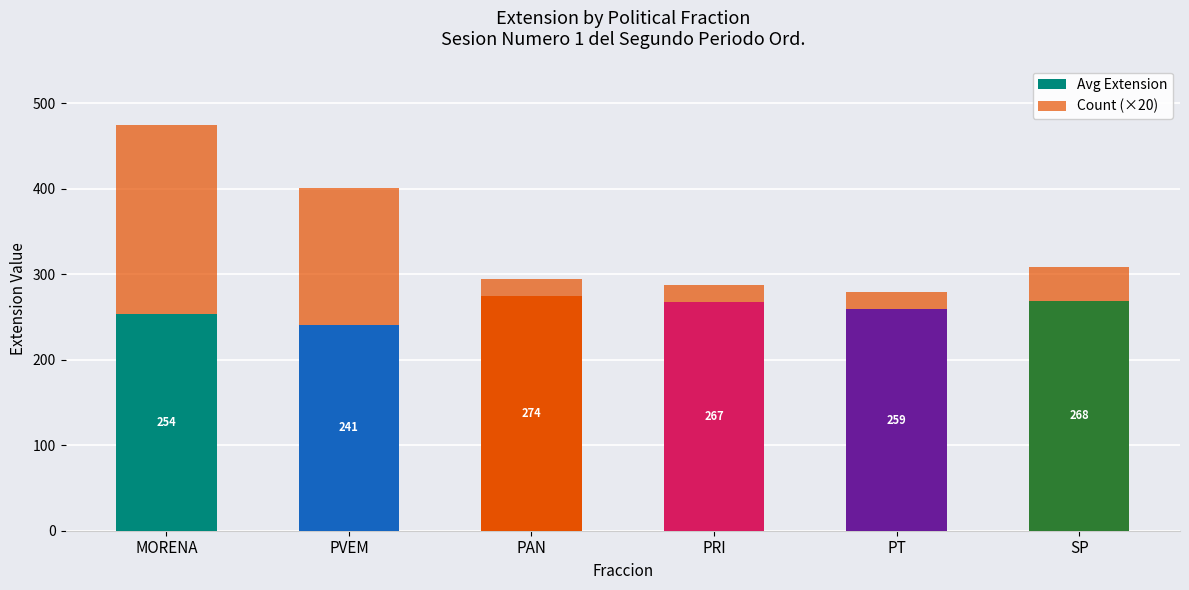

Count the number of categories in the chart.

6